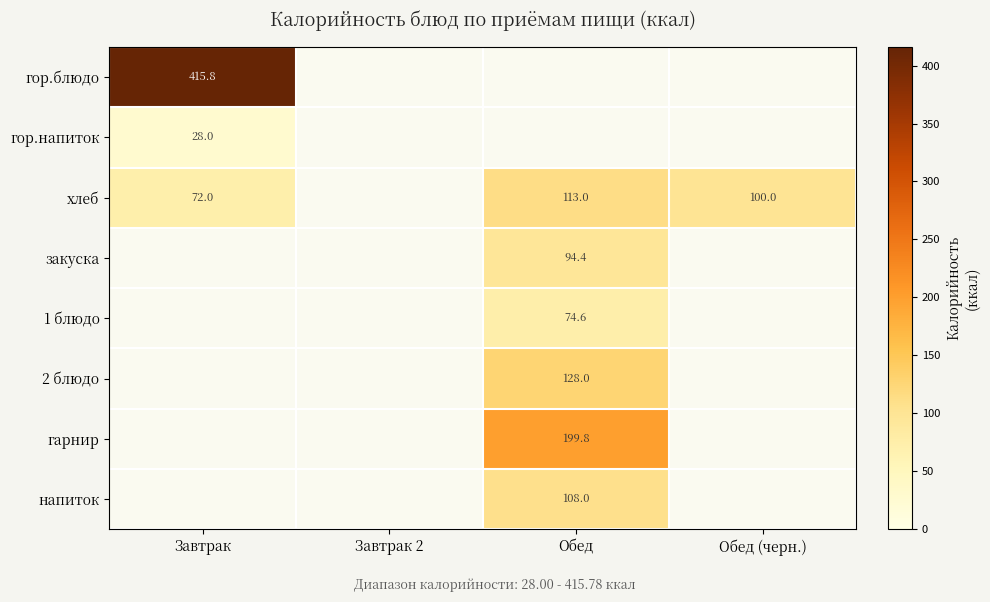

The хлеб series shows 141.1 at Обед (черн.). True or false?

False